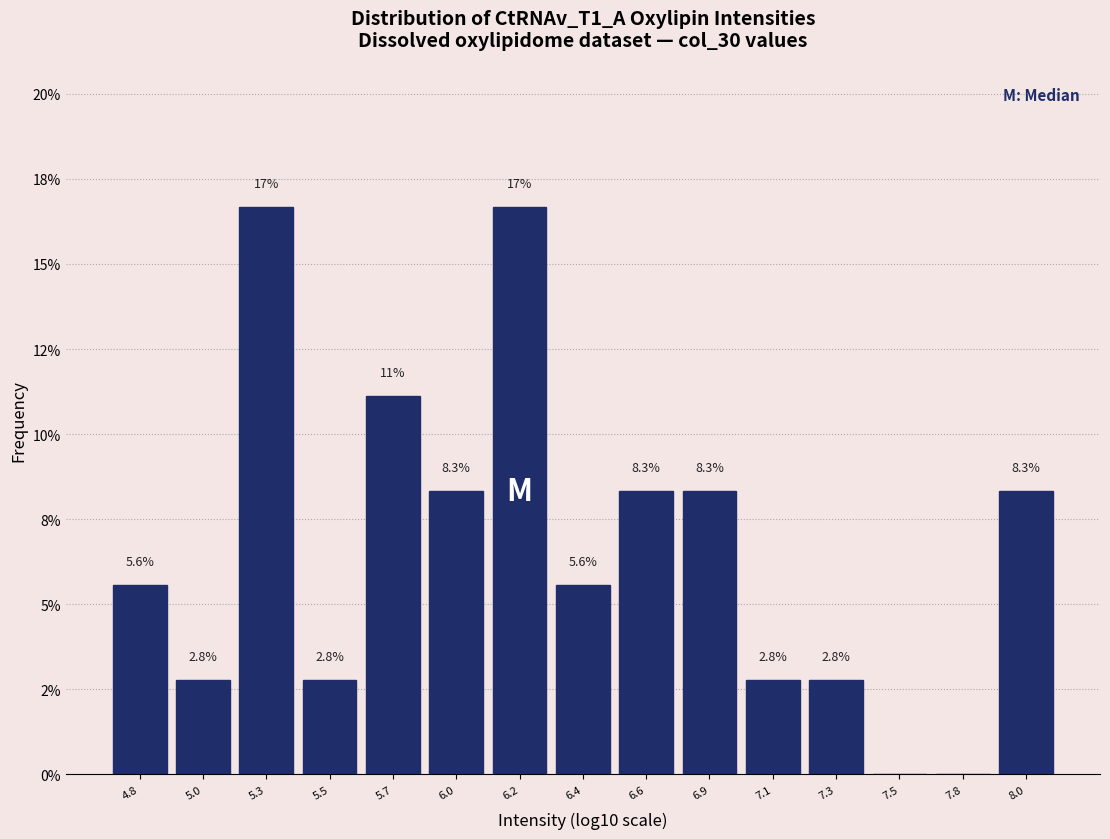

Are the bars horizontal?

No